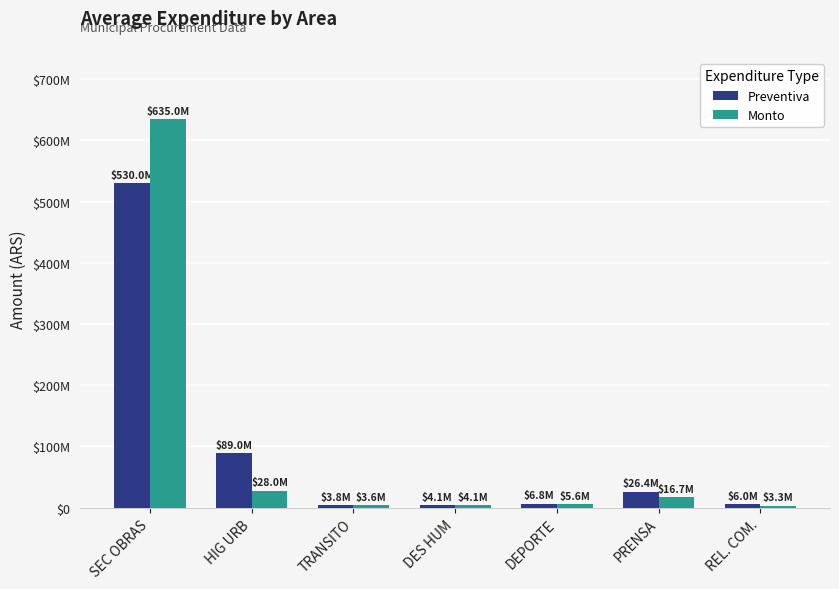

What is the label of the 4th bar from the left?

DES HUM